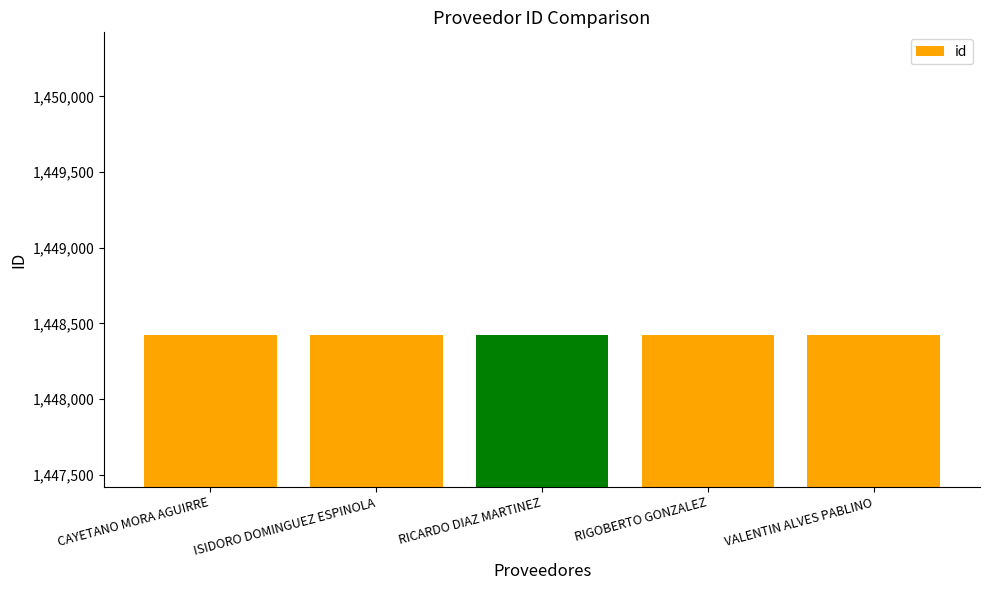

What is the maximum value shown in the chart?

1448424